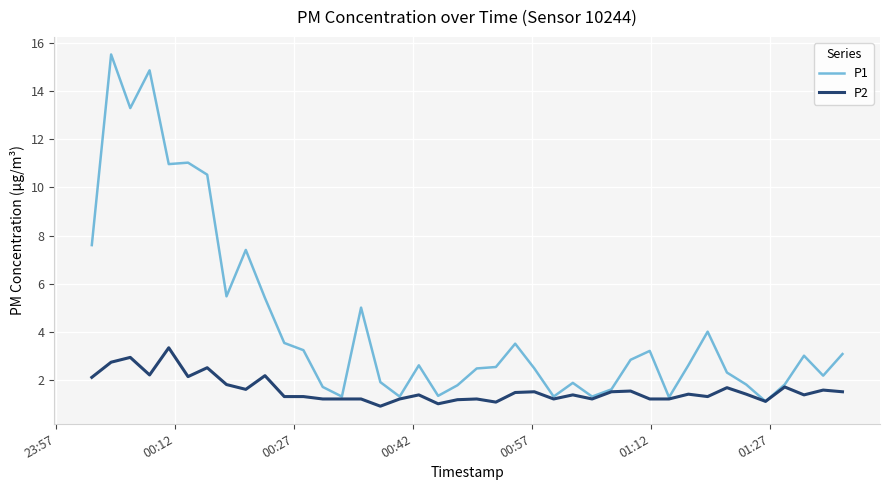

How many values in the P1 series are below 2?

14